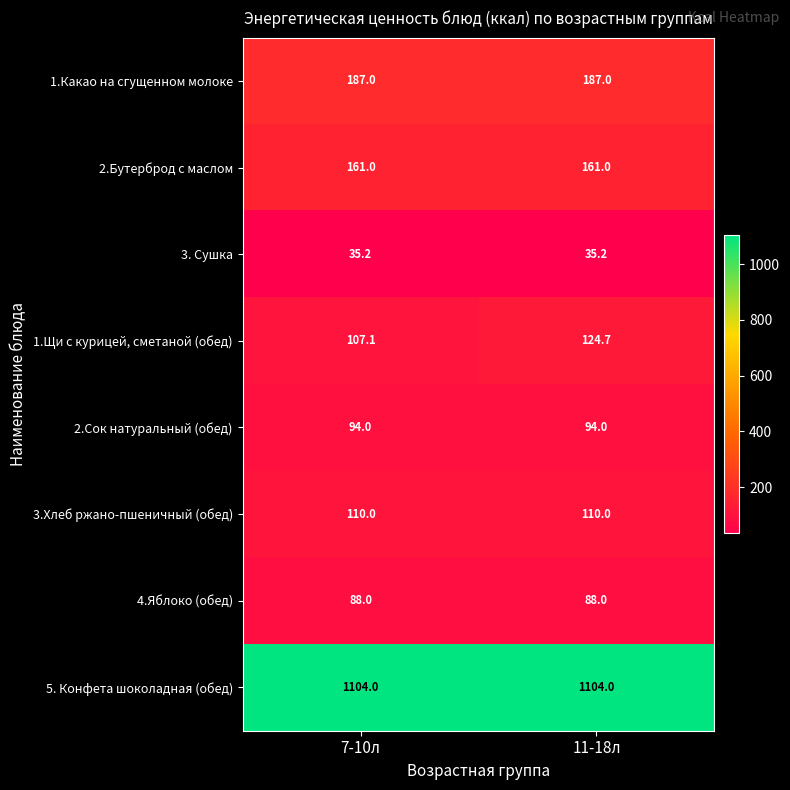

At which category is the sum across all series the highest?

11-18л